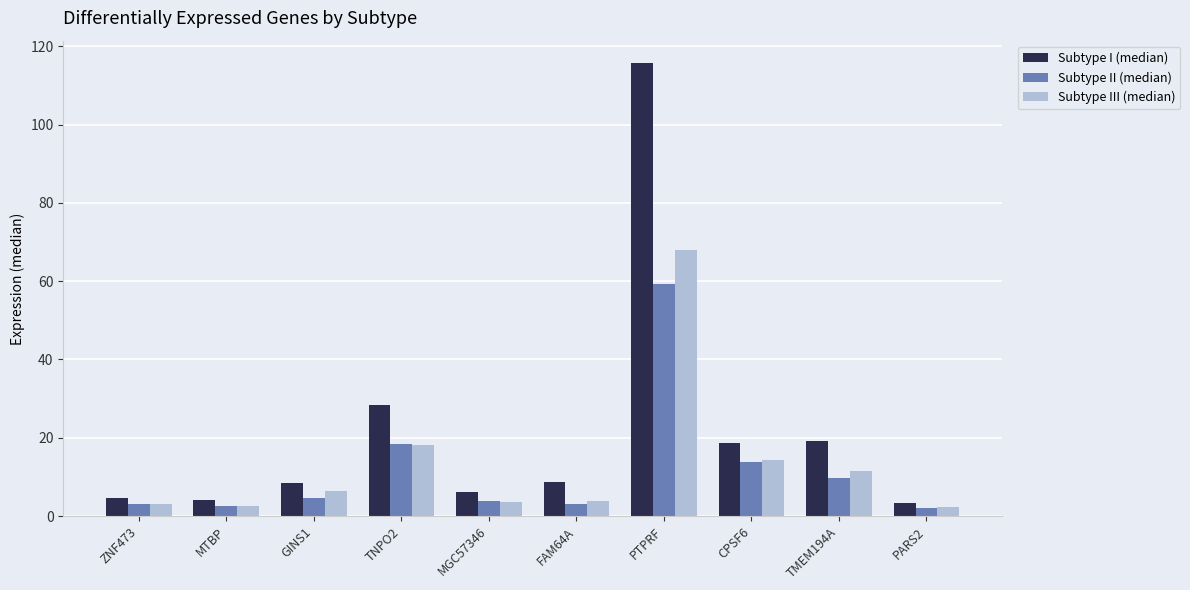

What is the spread (max minus min) of values at PTPRF?

56.3